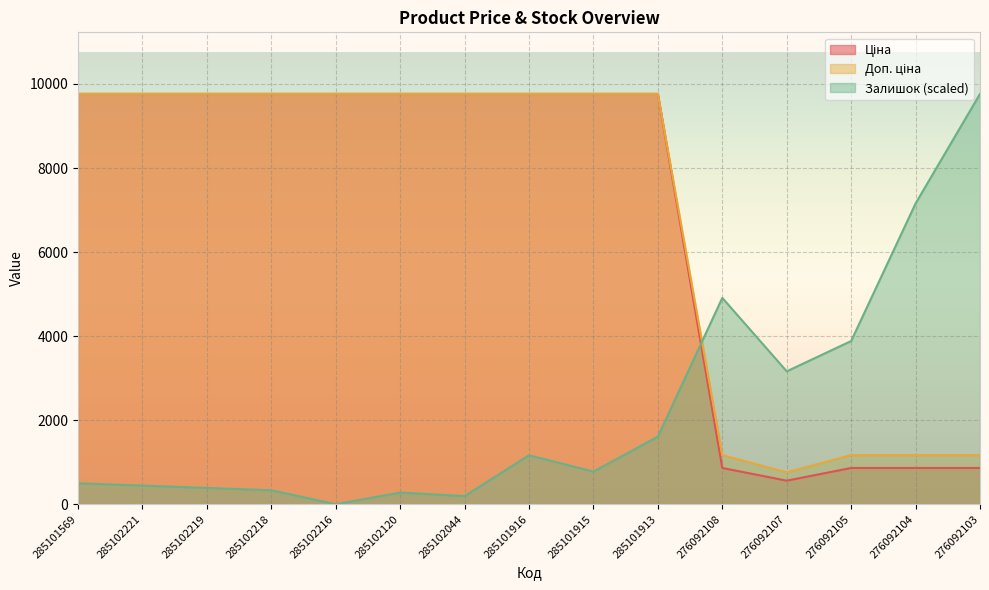

How many times do Залишок and Ціна cross each other?

1